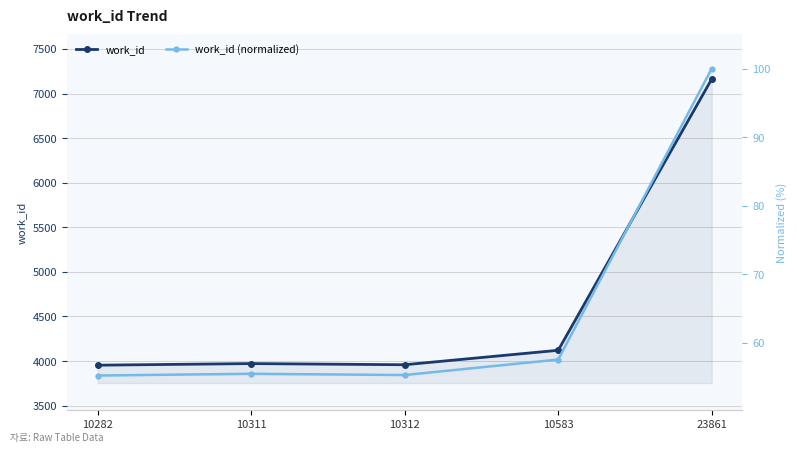

Rank the series by their average value, from lowest to highest.

work_id (normalized), work_id